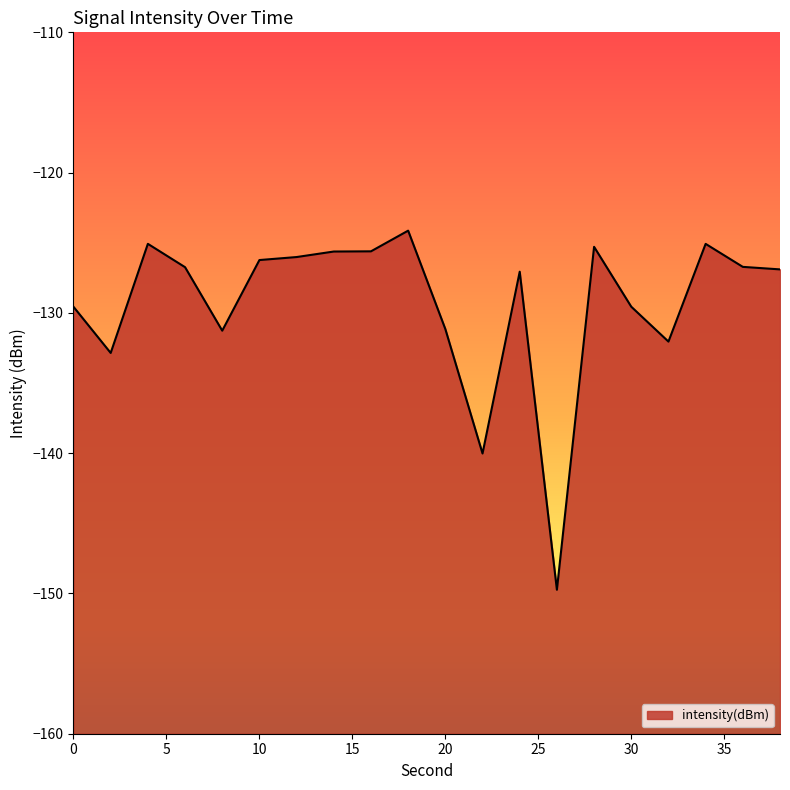

At which label does the data first exceed -126?

4